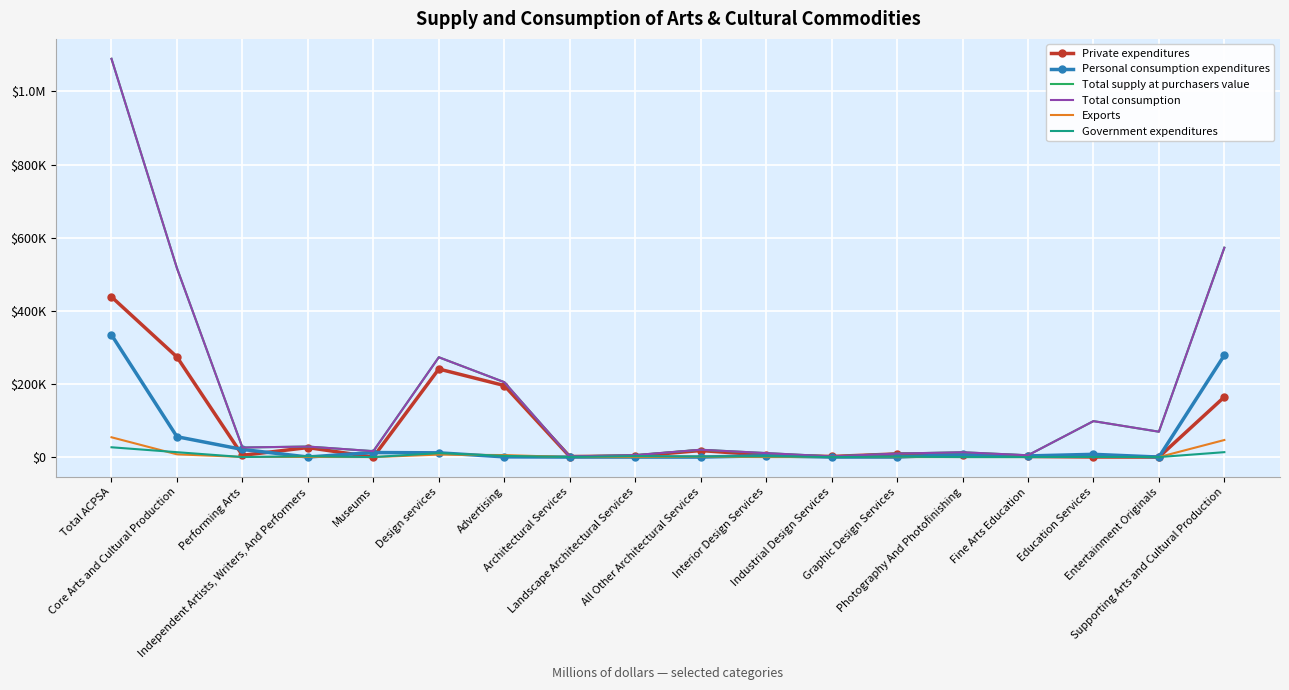

Which series has the largest range (max minus min)?

Total supply at purchasers value